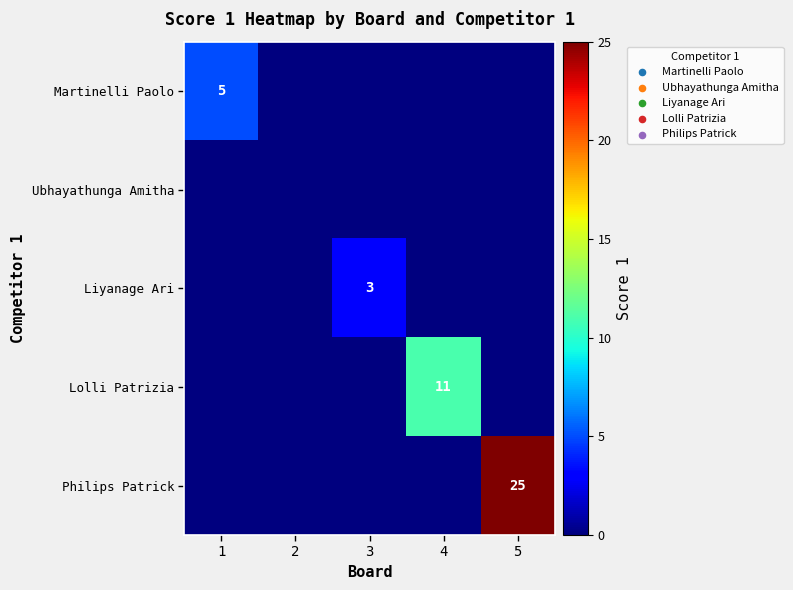

The Liyanage Ari series shows 3 at 3. True or false?

True